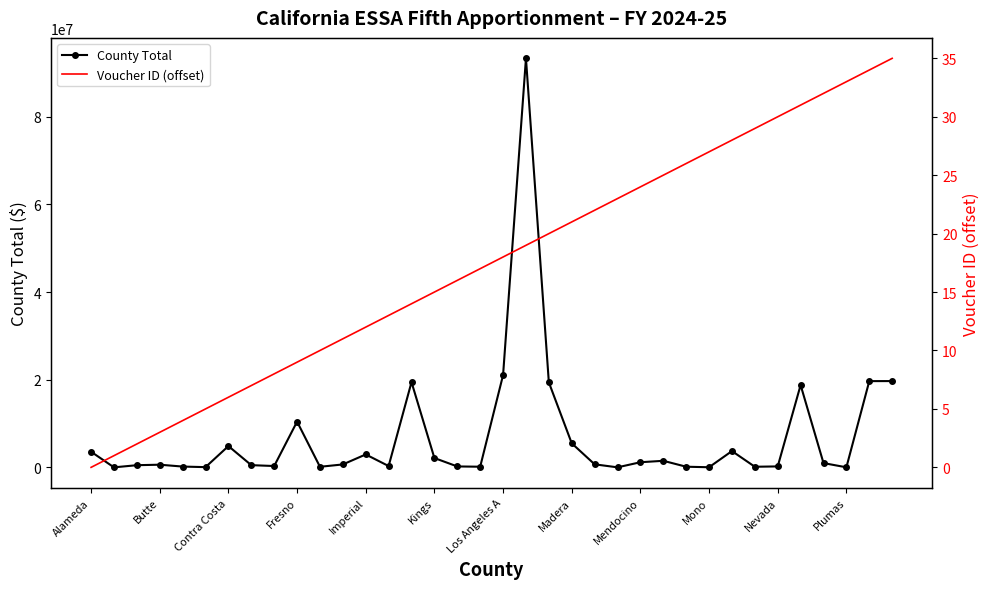

At how many categories does at least one series exceed 72802157?

1